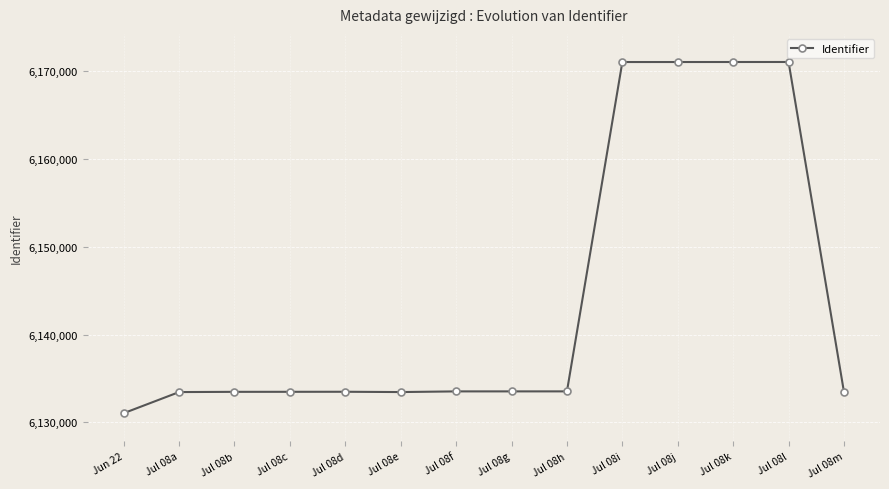

What value does the data have at Jul 08a?

6133455